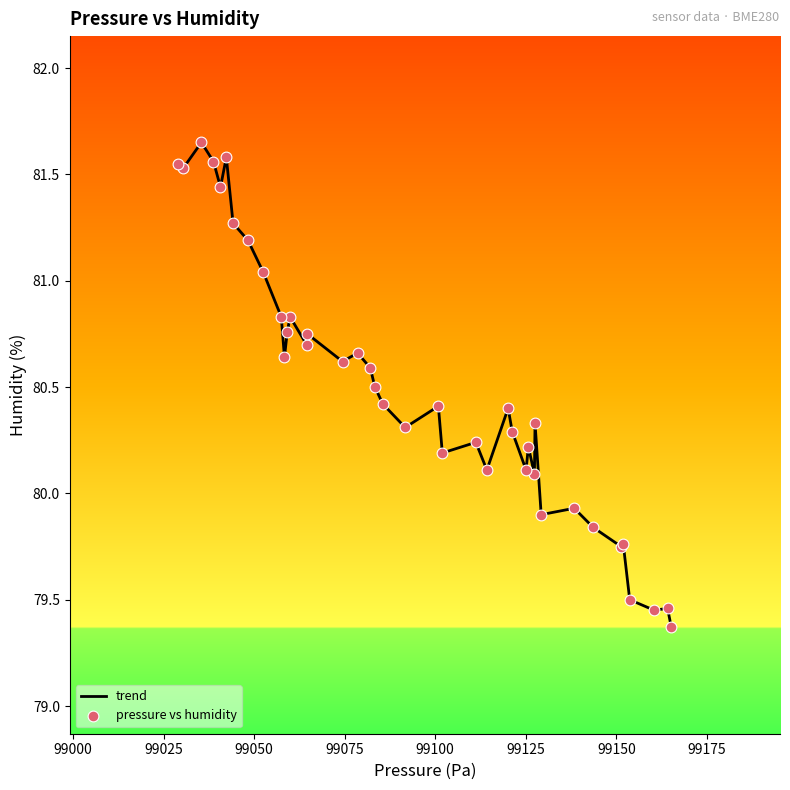

What is the difference between the maximum and minimum values?

2.3